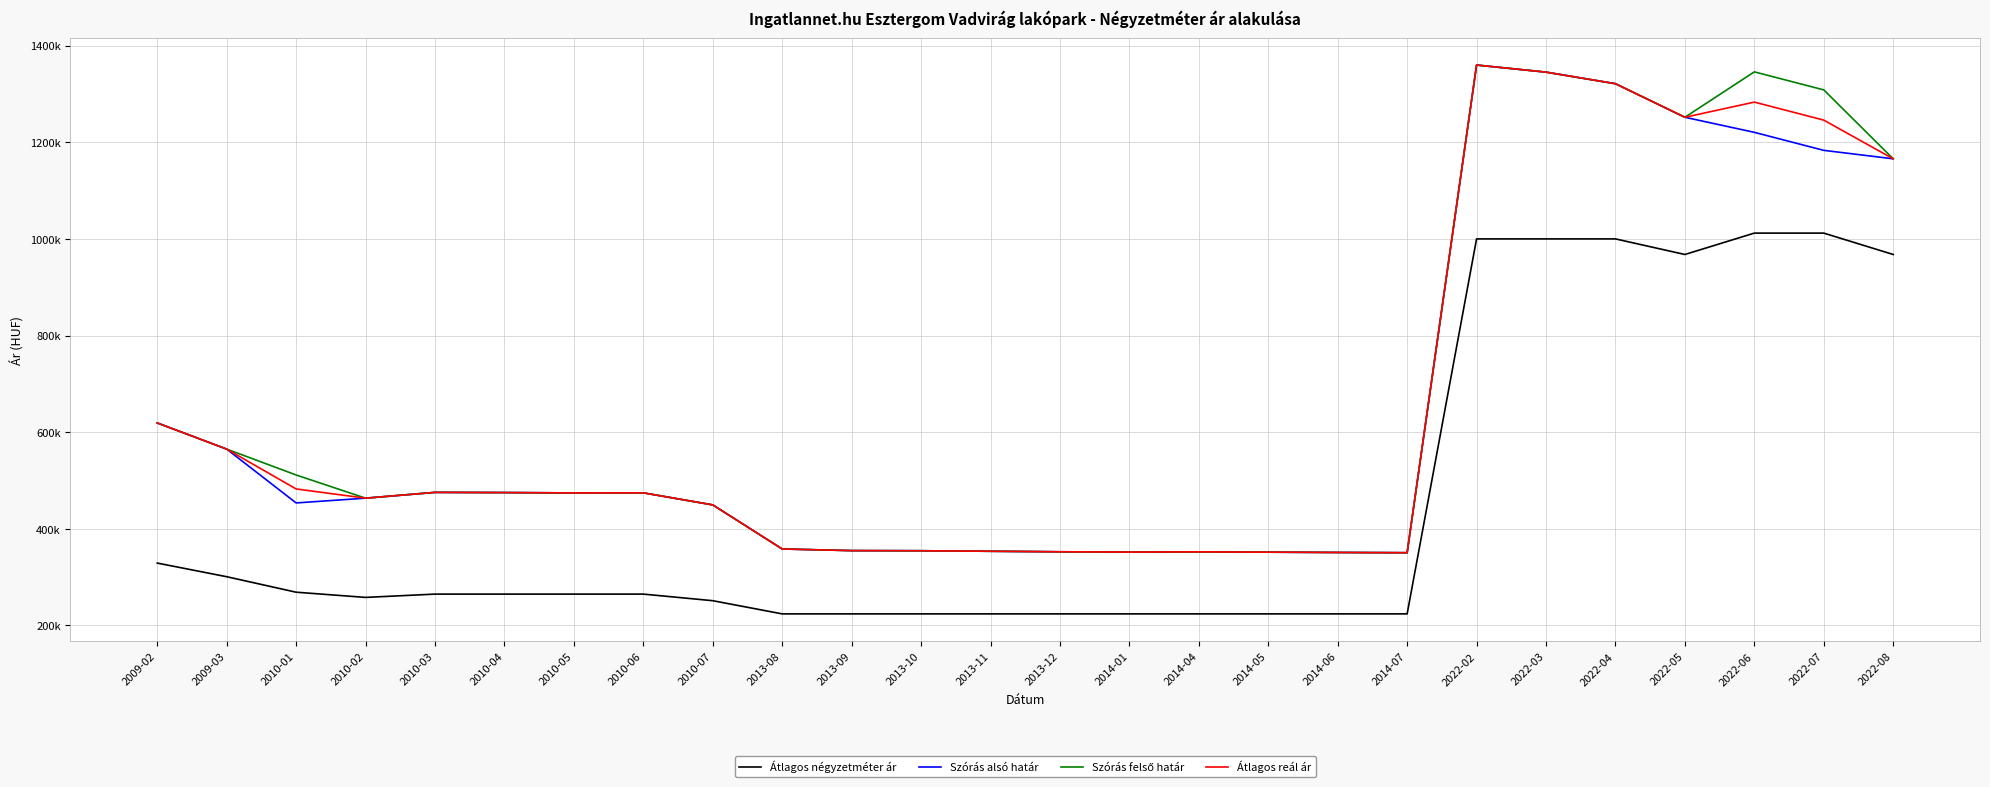

What position from the left is 2022-04?

22